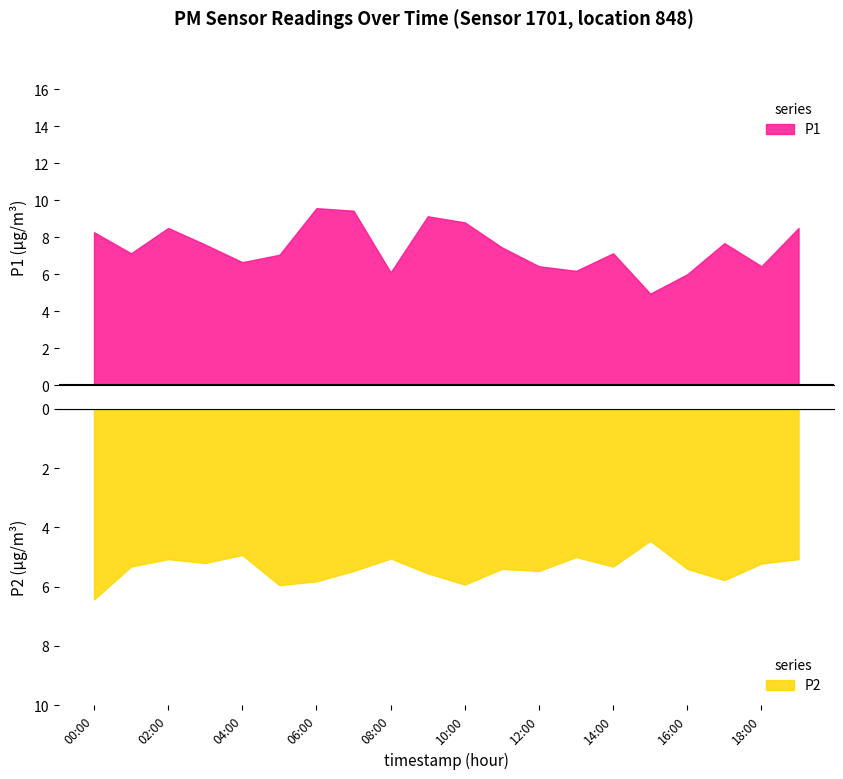

In P2, how many points are higher than both neighbors (excluding endpoints)?

6